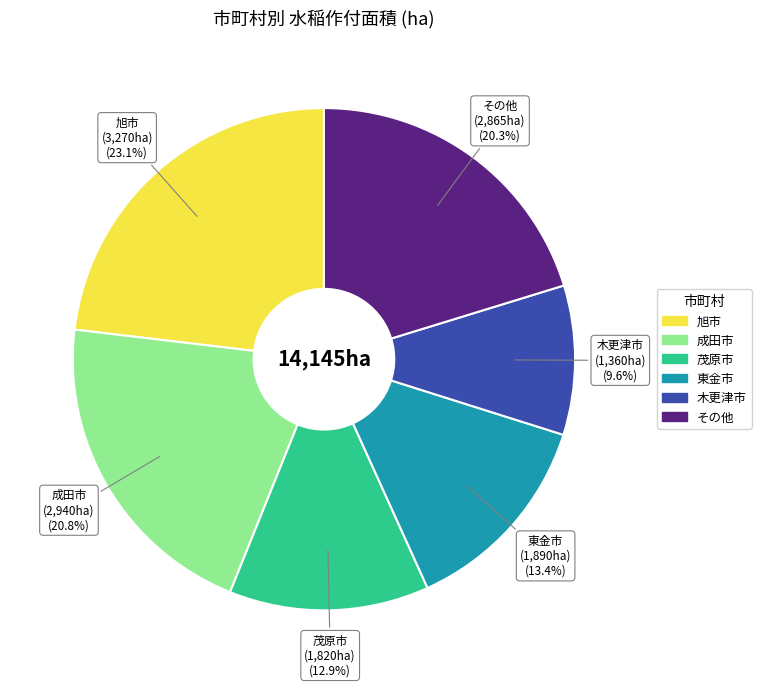

Is there a majority slice in this chart?

No